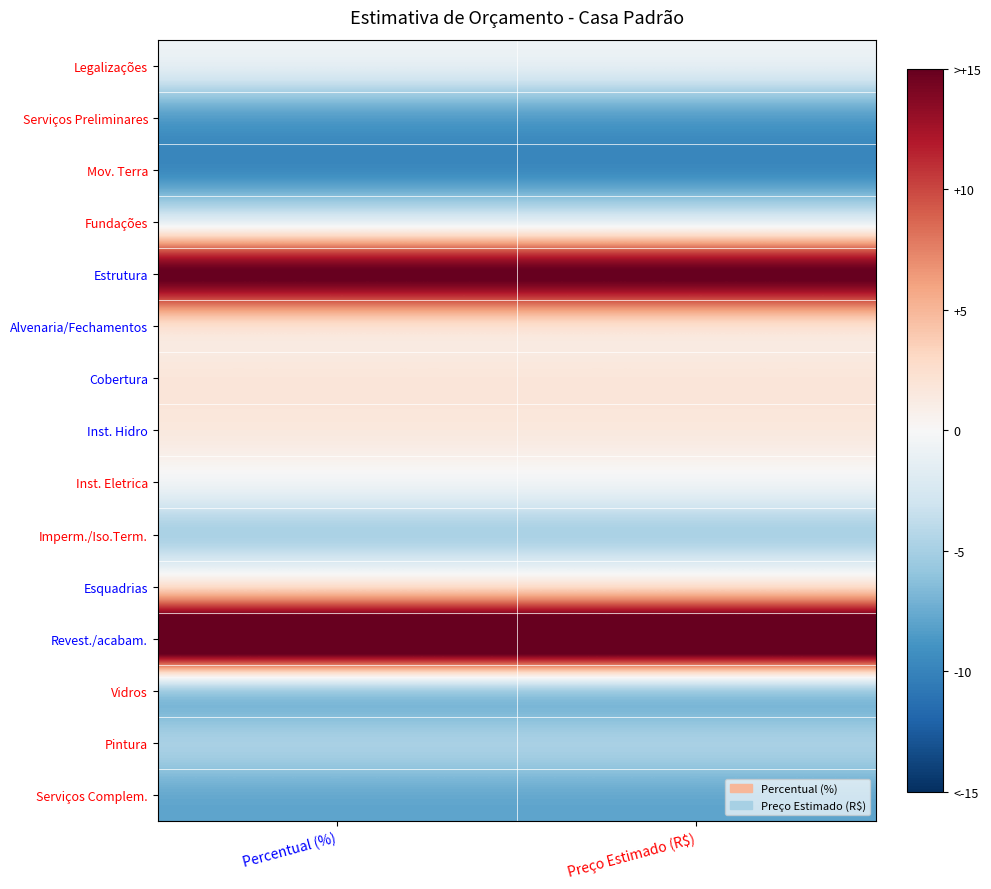

Which series has the largest total across all categories?

Revest./acabam.